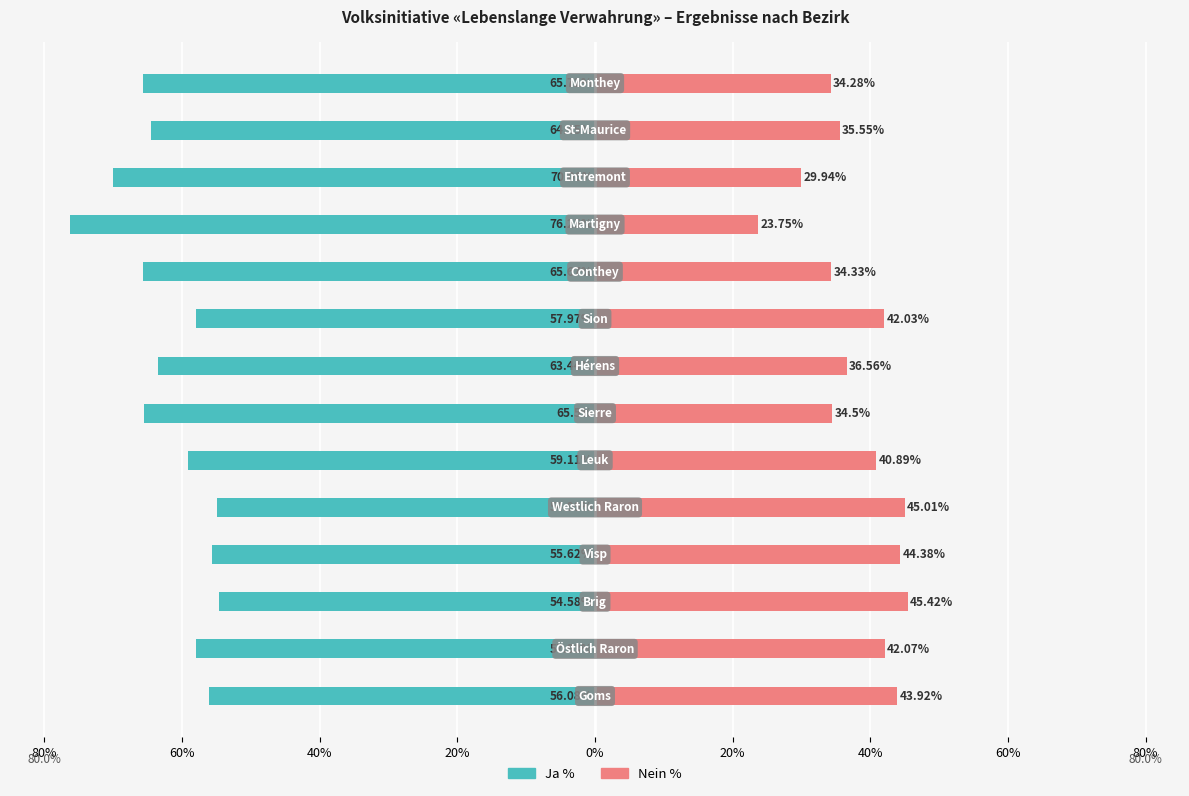

How many bars are there in total?

28